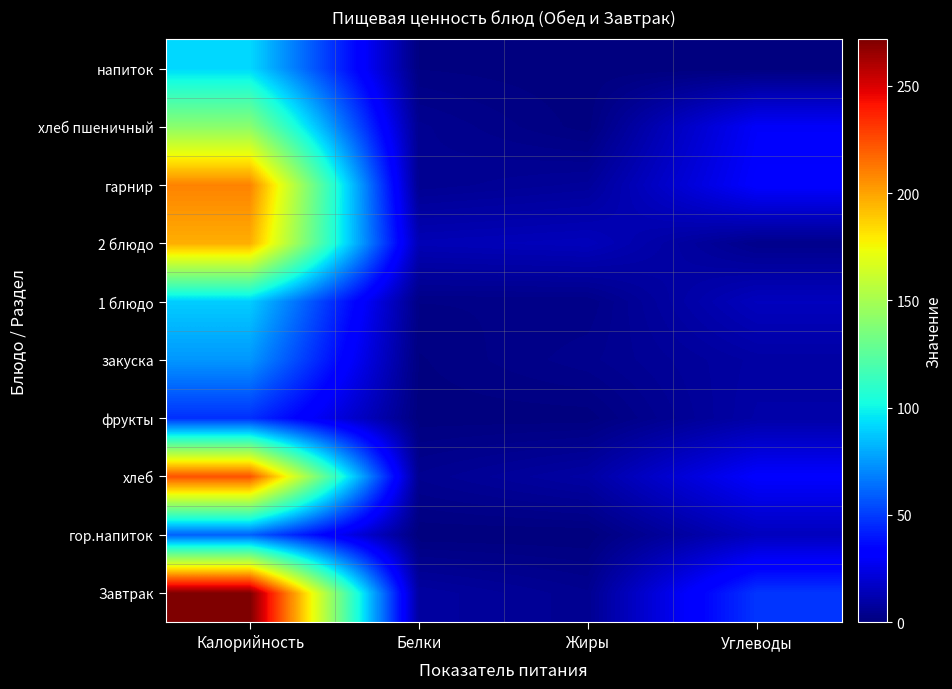

At which category is the sum across all series the highest?

Калорийность